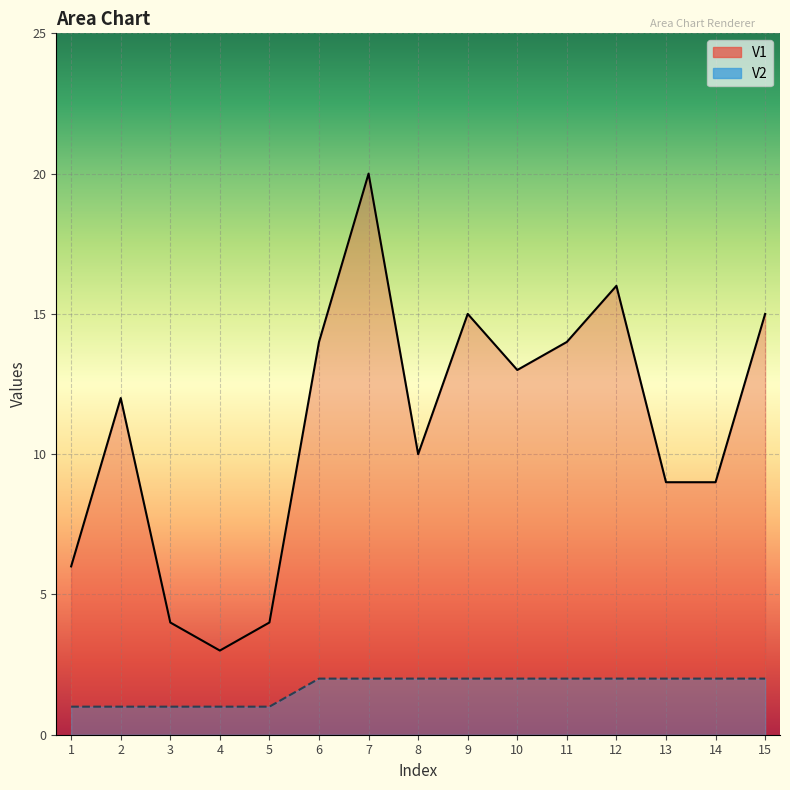

Count the number of categories in the chart.

15